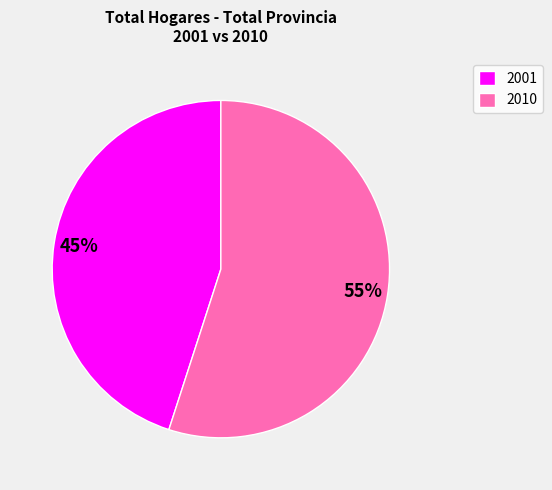

Is the sum of 2010 and 2001 greater than half?

Yes